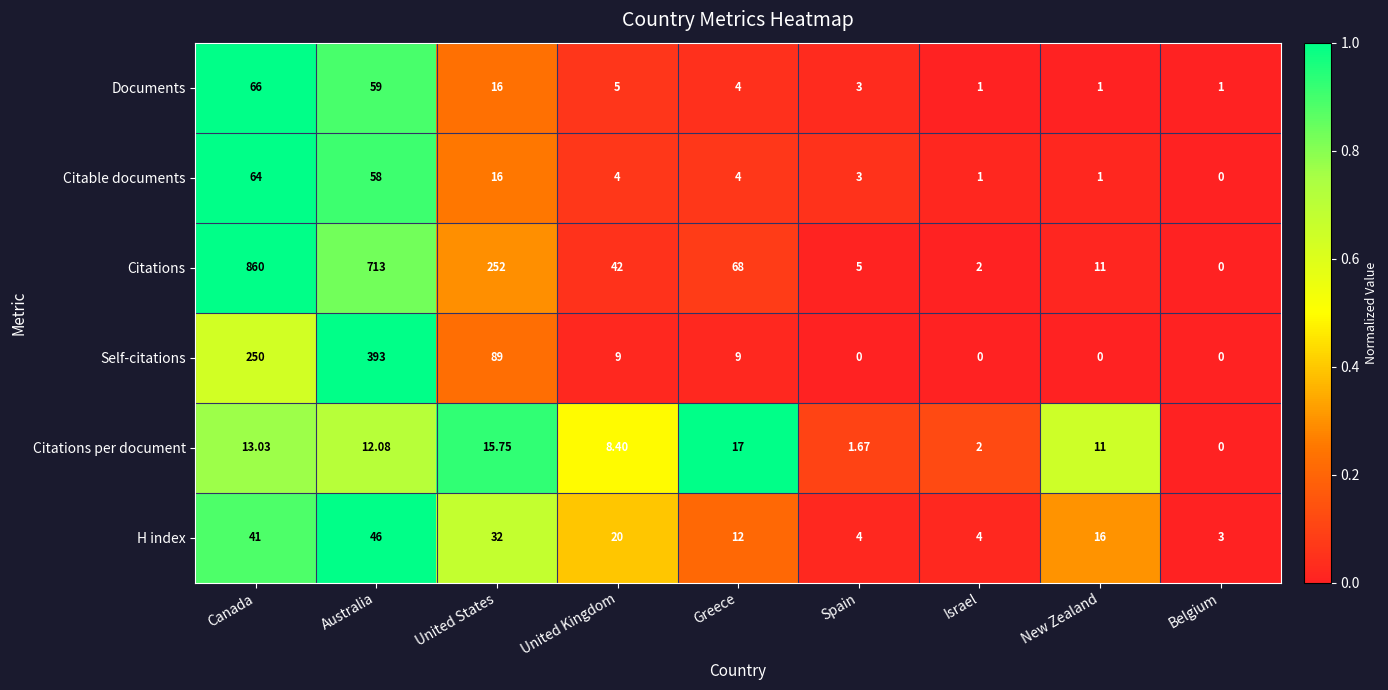

Which series changed the most between Spain and Israel?

Citations